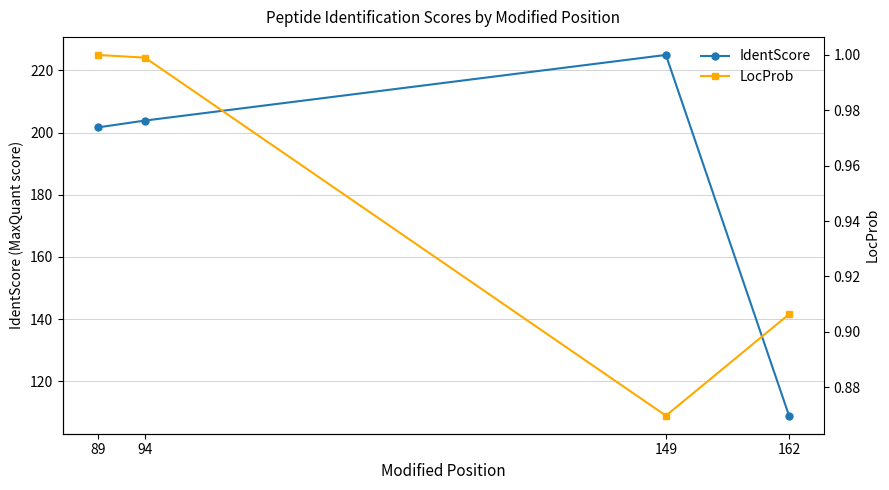

What are all the series names shown in the legend?

IdentScore, LocProb